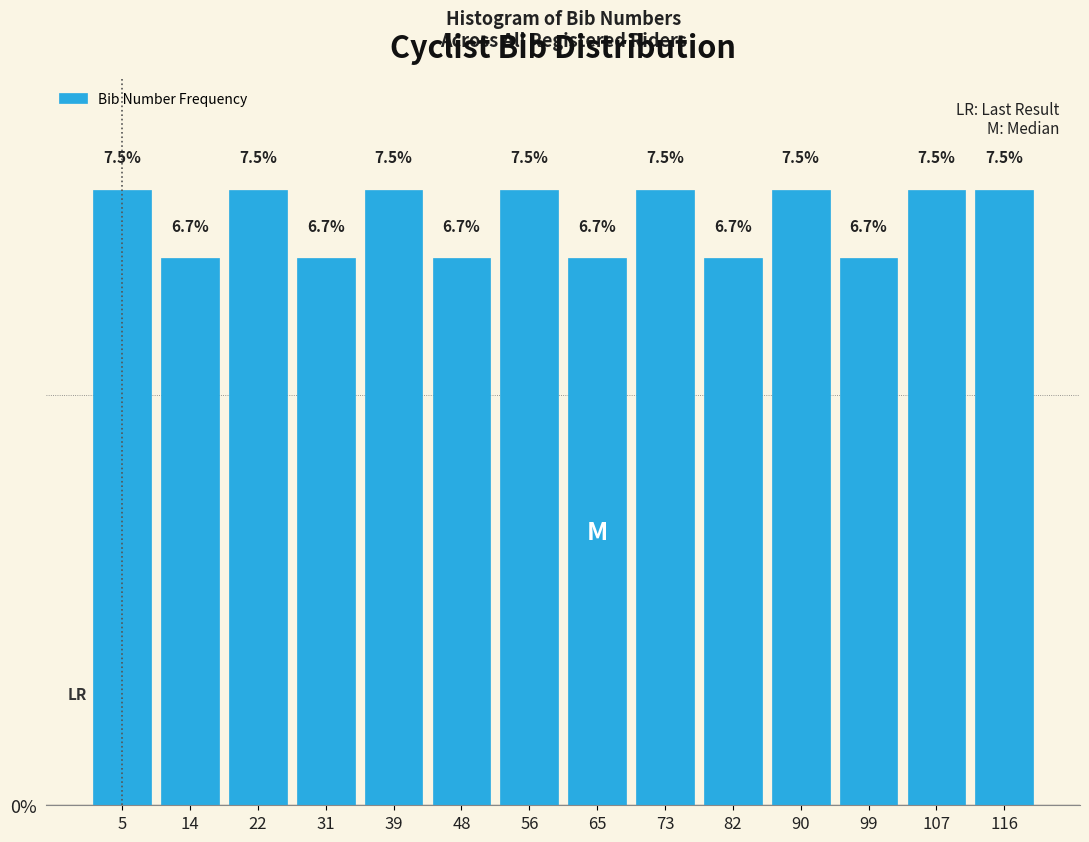

Reading left to right, list every bar in this chart as the range it spans on the x-axis followed by its height. The bar edges are not printed on the chart, so give them approximately, as read against the axis.

1.0 to 9.5: 7.5
9.5 to 18.0: 6.7
18.0 to 26.5: 7.5
26.5 to 35.0: 6.7
35.0 to 43.5: 7.5
43.5 to 52.0: 6.7
52.0 to 60.5: 7.5
60.5 to 69.0: 6.7
69.0 to 77.5: 7.5
77.5 to 86.0: 6.7
86.0 to 94.5: 7.5
94.5 to 103.0: 6.7
103.0 to 111.5: 7.5
111.5 to 120.0: 7.5